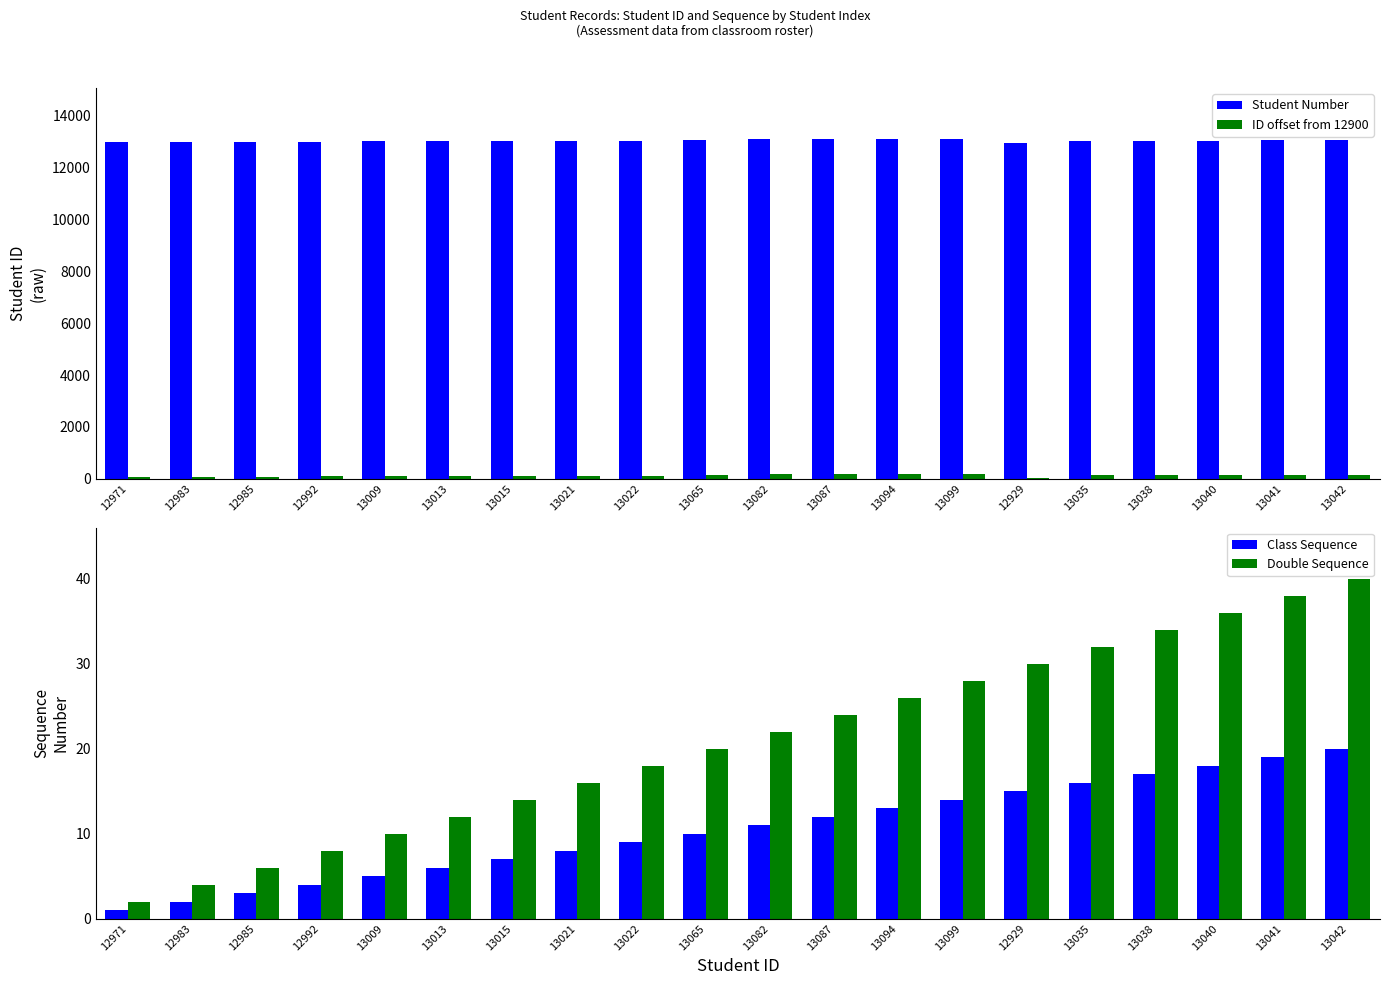

List the labels in order of Student Number value, largest first.

13099, 13094, 13087, 13082, 13065, 13042, 13041, 13040, 13038, 13035, 13022, 13021, 13015, 13013, 13009, 12992, 12985, 12983, 12971, 12929